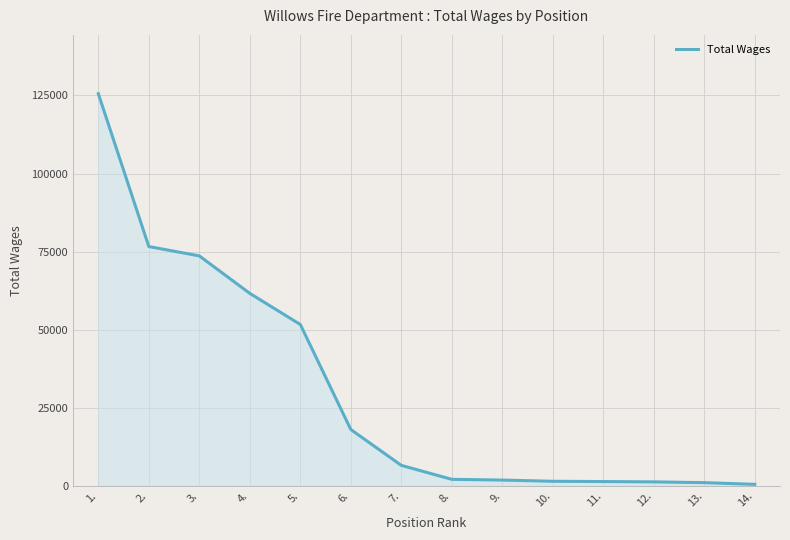

At which category does the chart reach its peak across all series?

1.